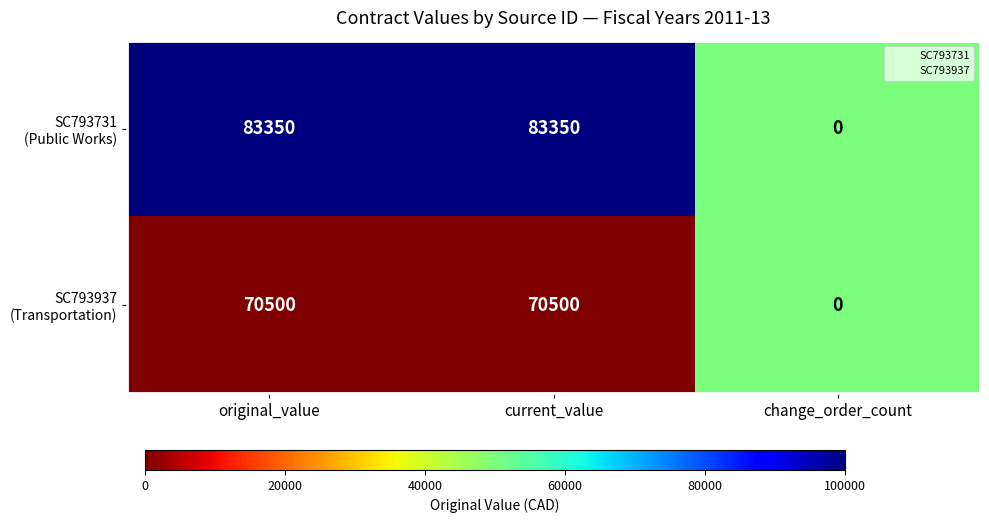

Which category has the lowest value across all series?

change_order_count